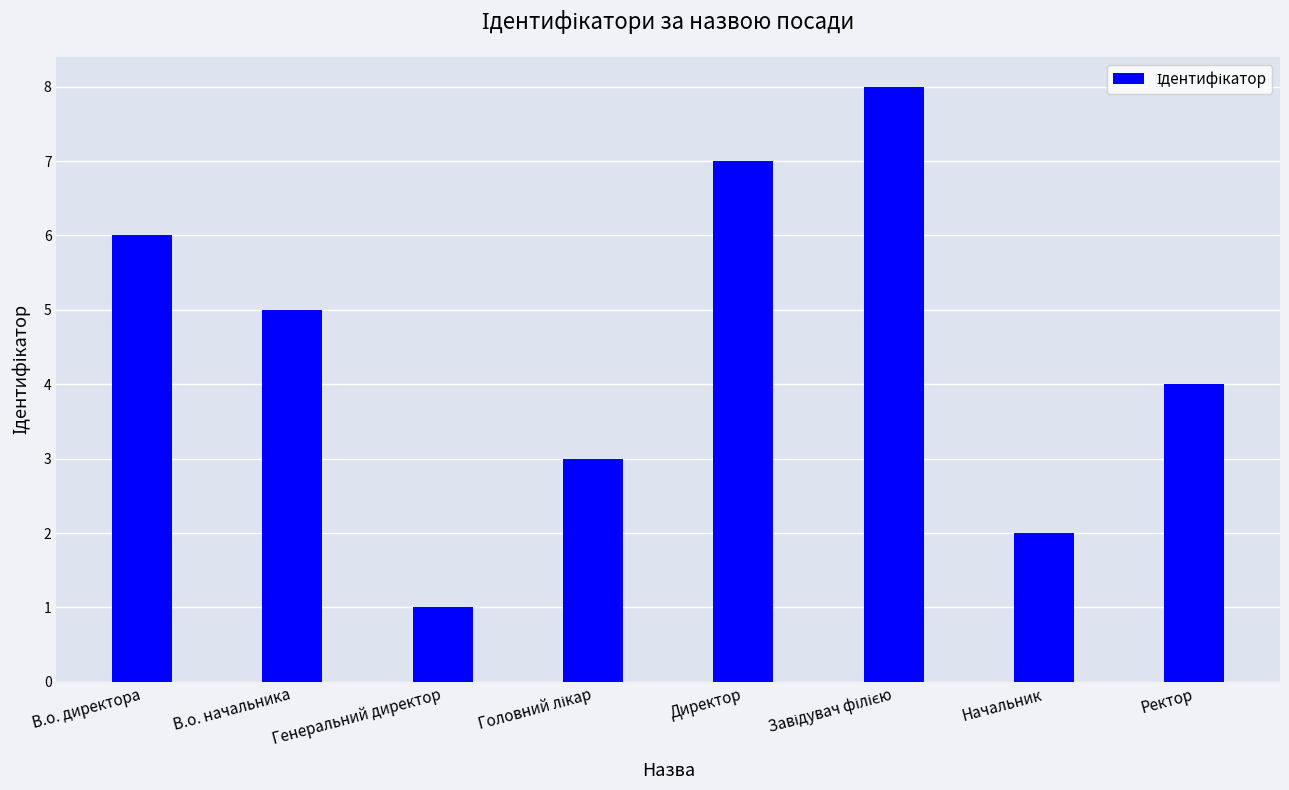

What is the change in value from В.о. директора to Директор?

+1